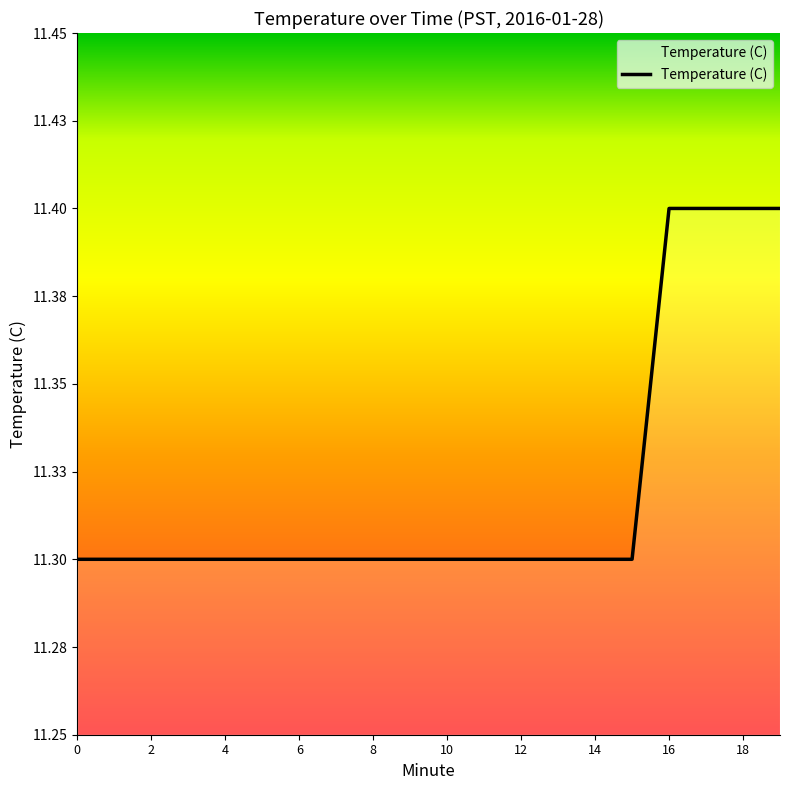

Does the chart display data point markers on the line(s)?

No